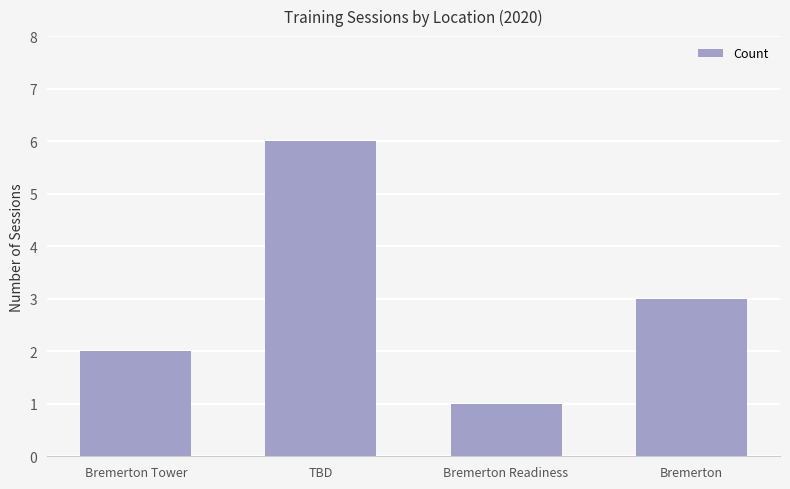

How many distinct data groups are displayed?

1